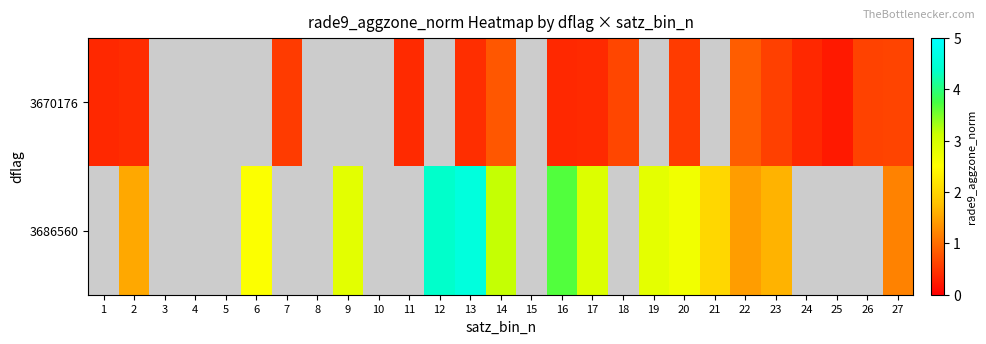

Is it true that row_1 equals 2.5 at 6?

True